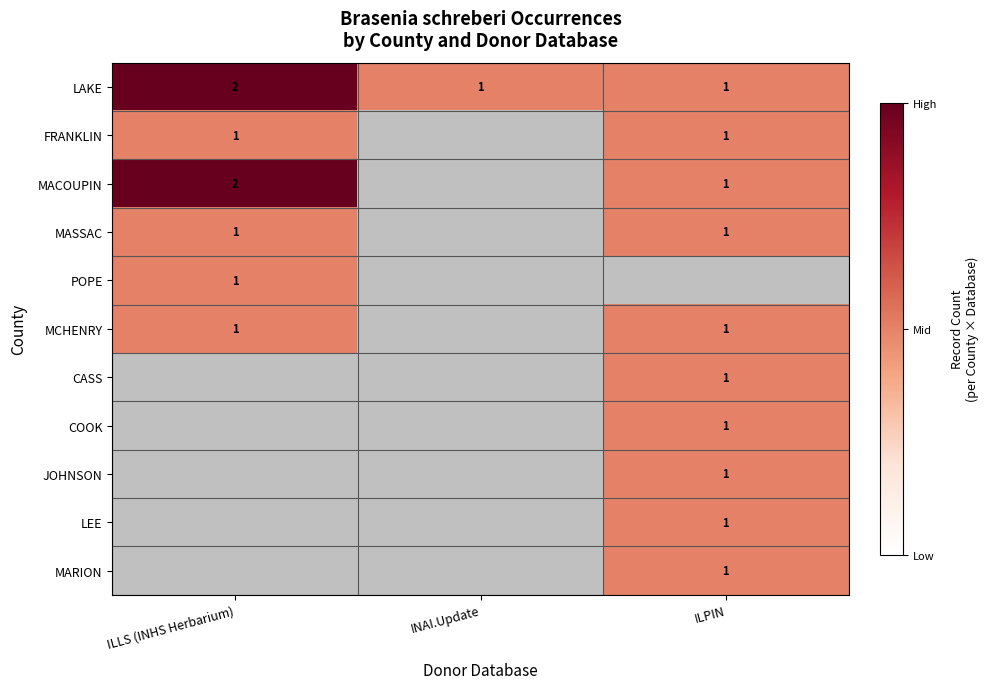

The value of LEE at ILPIN is 2. True or false?

False